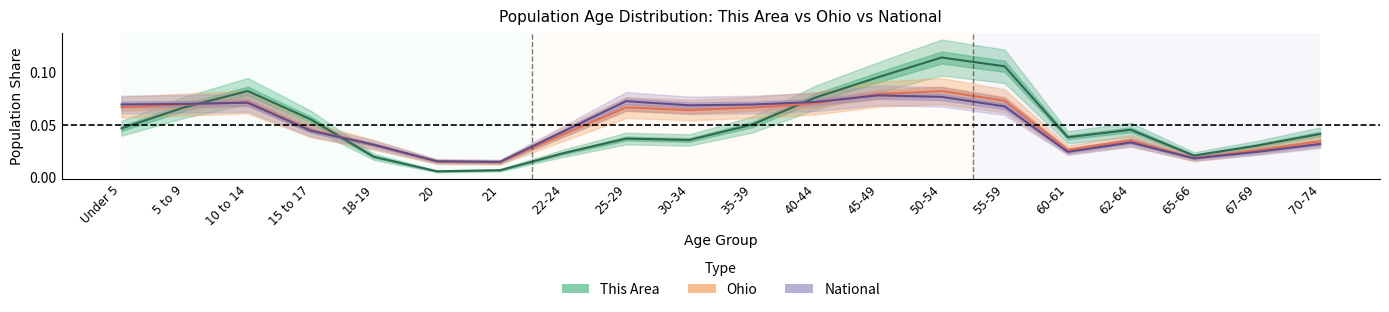

The value of Ohio at 22-24 is 0.0. True or false?

False